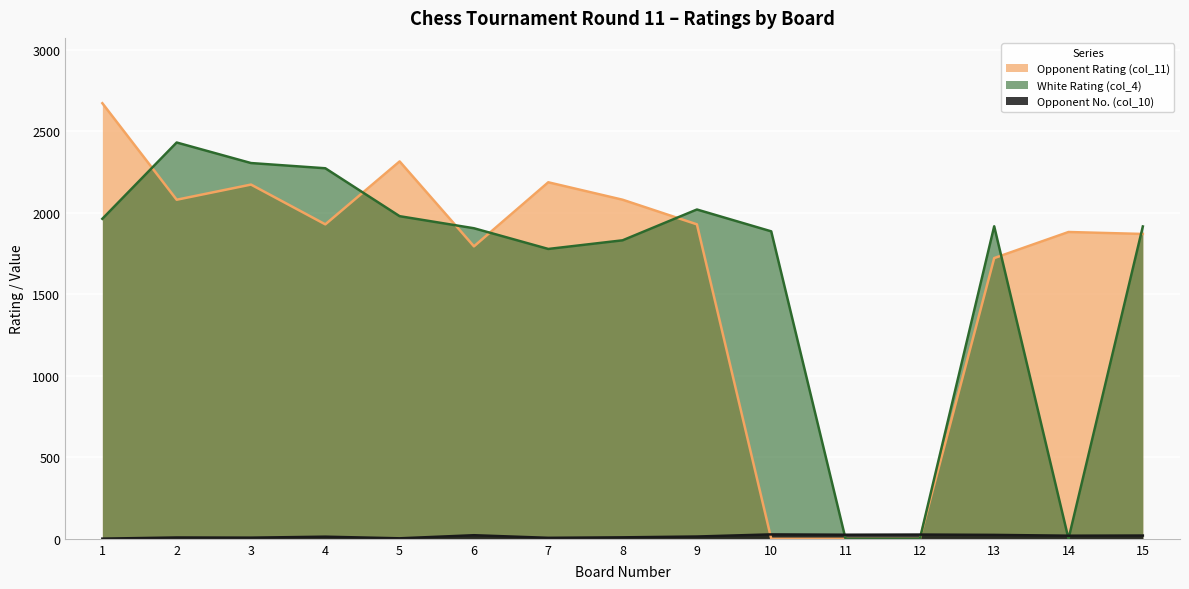

How many values in the Opponent No. (col_10) series are below 14?

7